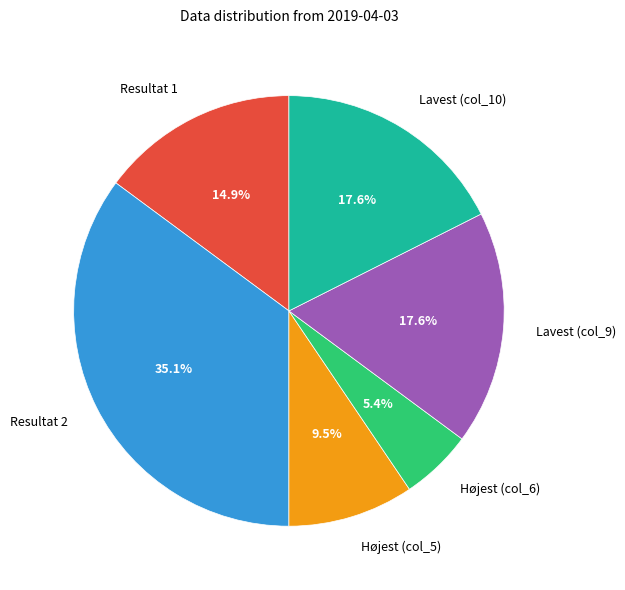

Approximately how many times larger is the value at Lavest (col_10) compared to Resultat 1?

1.2